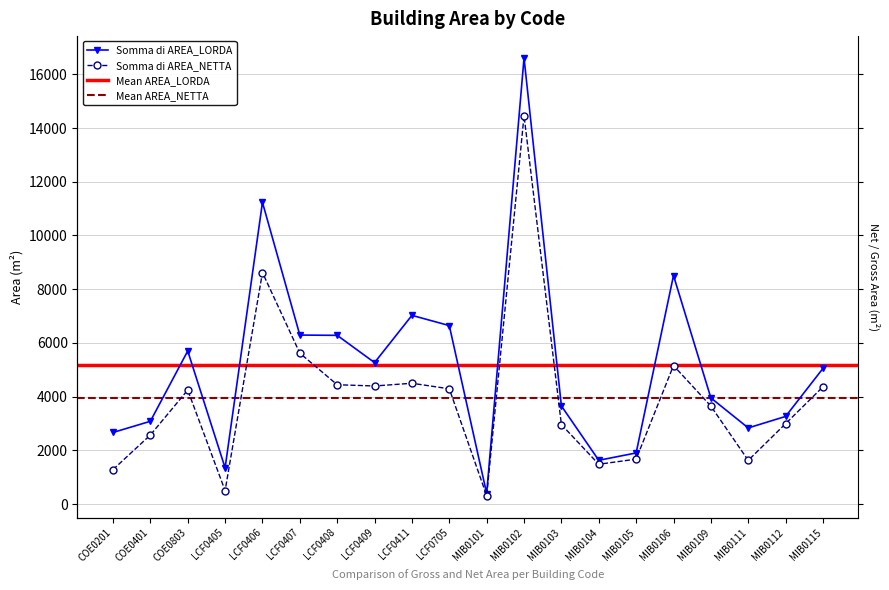

True or false: Somma di AREA_LORDA and Somma di AREA_NETTA cross at least once.

False